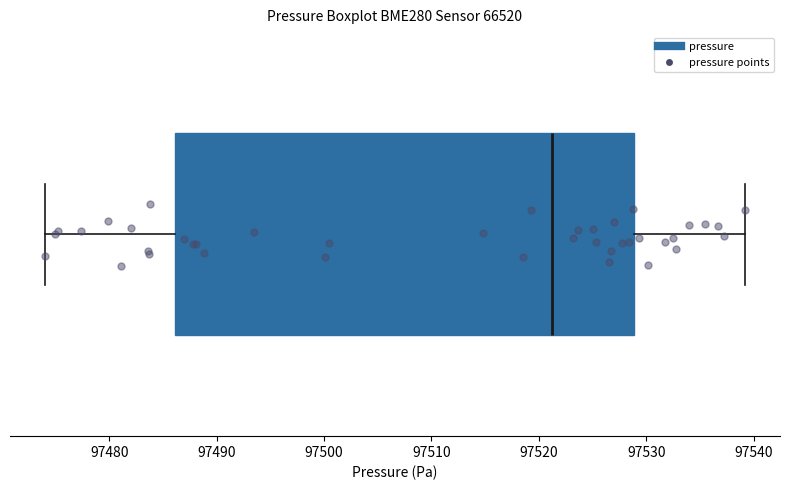

Transcribe this box plot: give where the median line is, the range the box spans, and where the two whiskers end, as read against the x-axis. The values are not printed on the chart, so give them approximately, as read against the axis.

median 97521, box 97486 to 97529, whiskers 97474 to 97539